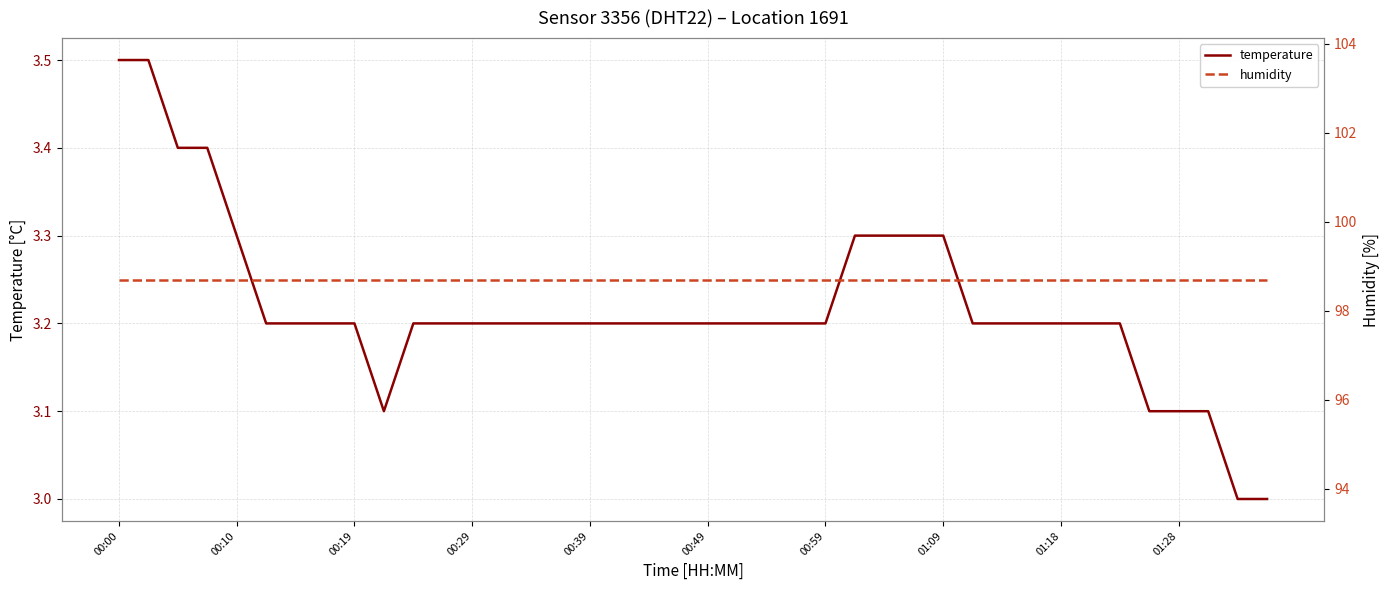

True or false: humidity and temperature cross at least once.

False